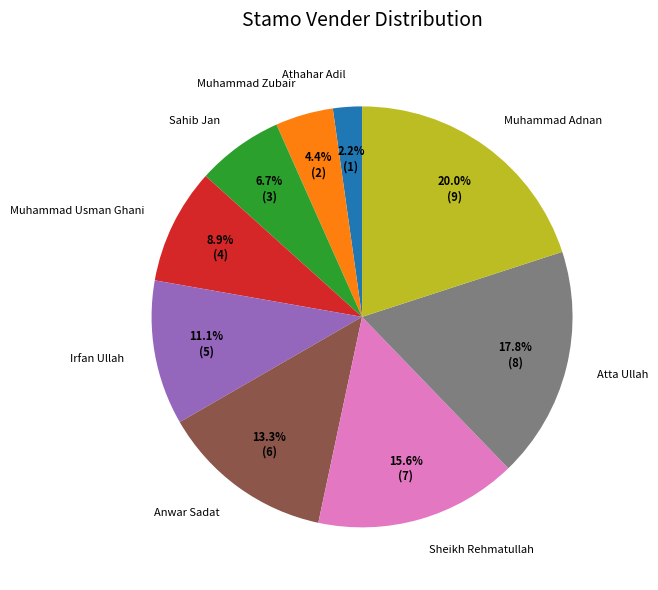

Rank the categories by value from highest to lowest.

Muhammad Adnan, Atta Ullah, Sheikh Rehmatullah, Anwar Sadat, Irfan Ullah, Muhammad Usman Ghani, Sahib Jan, Muhammad Zubair, Athahar Adil